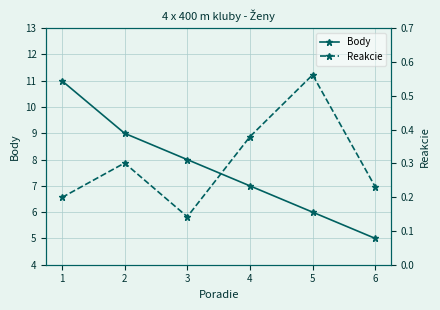

Does the chart display data point markers on the line(s)?

Yes